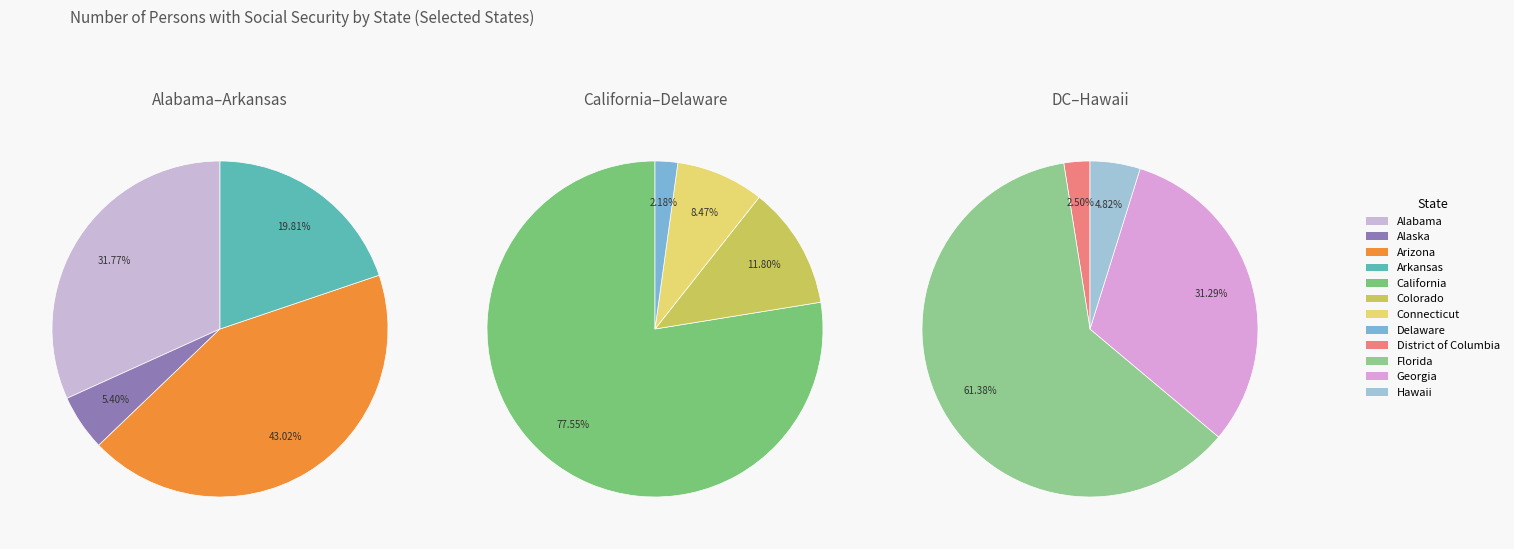

What is the change in value from Delaware to District of Columbia?

-113700